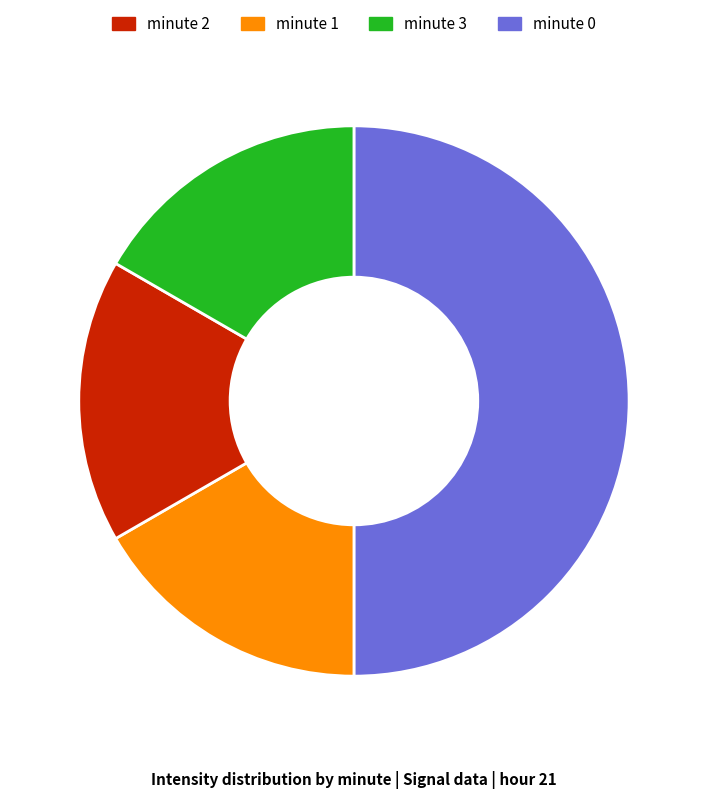

To the nearest percent, what is the difference between the largest and smallest slice percentages?

33%